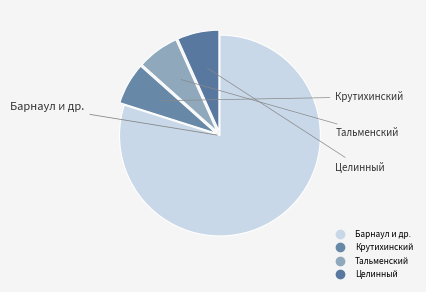

How many slices are in this pie chart?

4